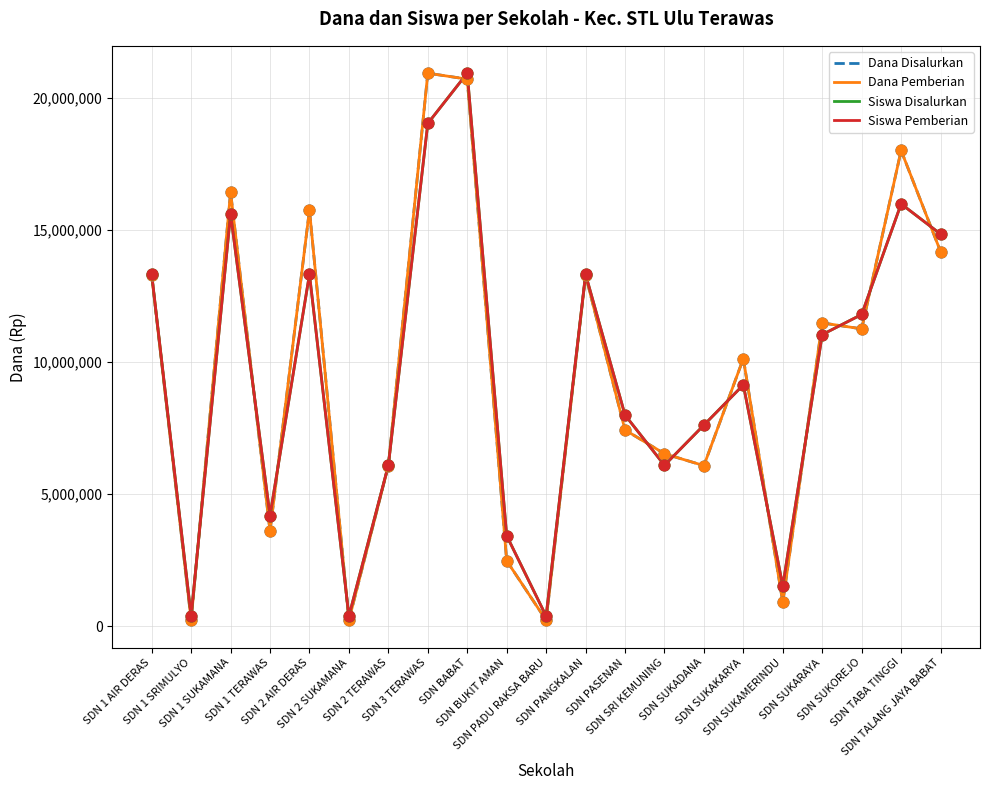

At how many categories does at least one series exceed 10175180?

10